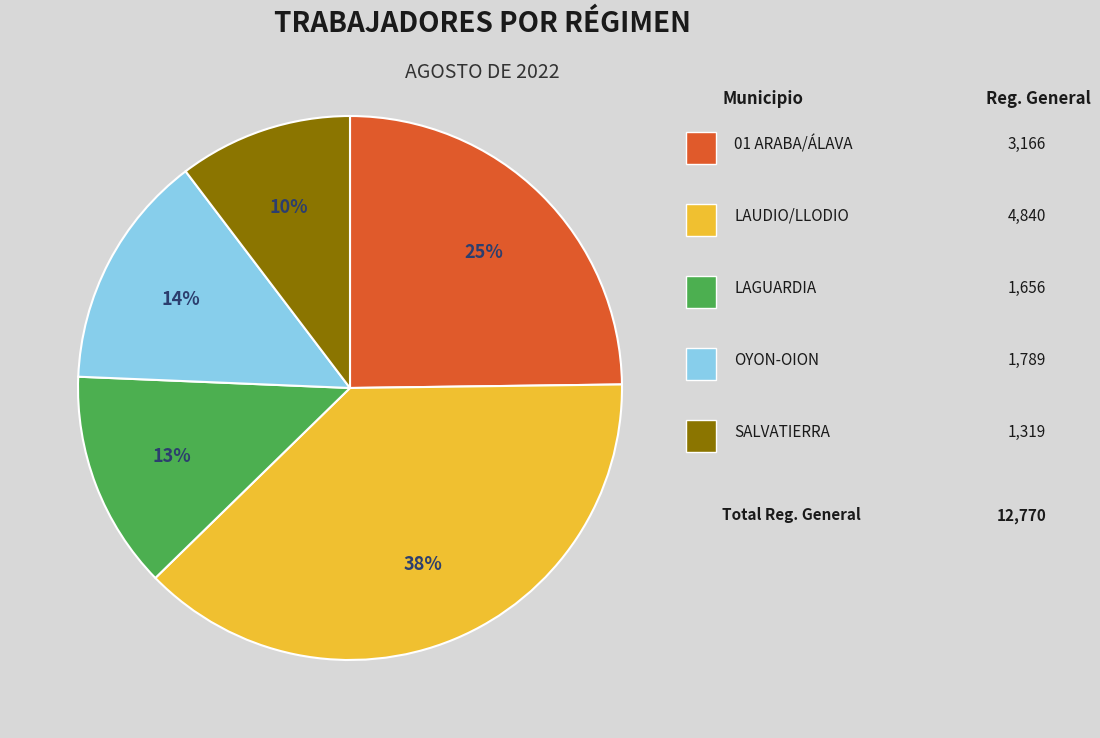

Is there any slice that represents more than half of the pie?

No